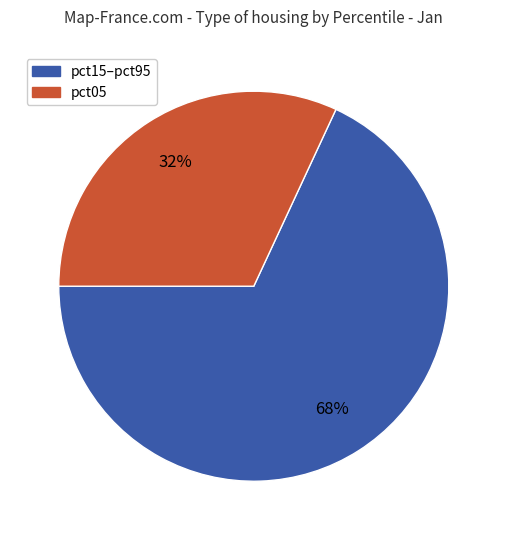

To the nearest percent, what is the average slice percentage?

50%